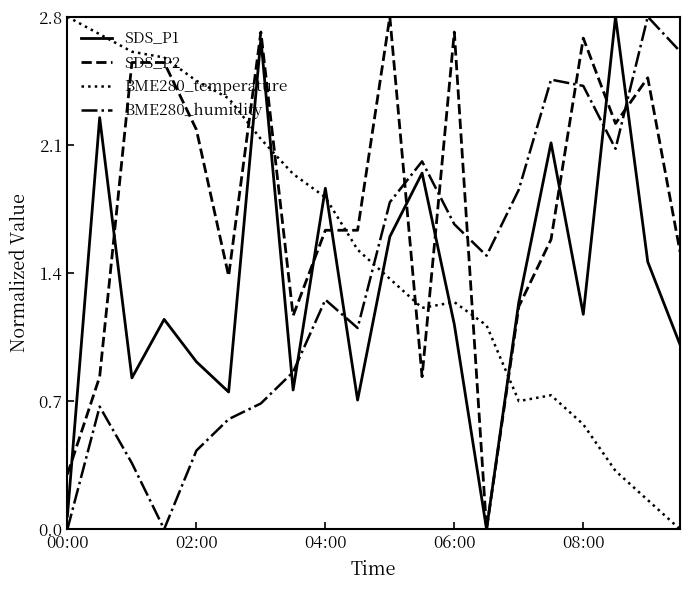

True or false: BME280_temperature has more than 1 points higher than both neighbors.

True